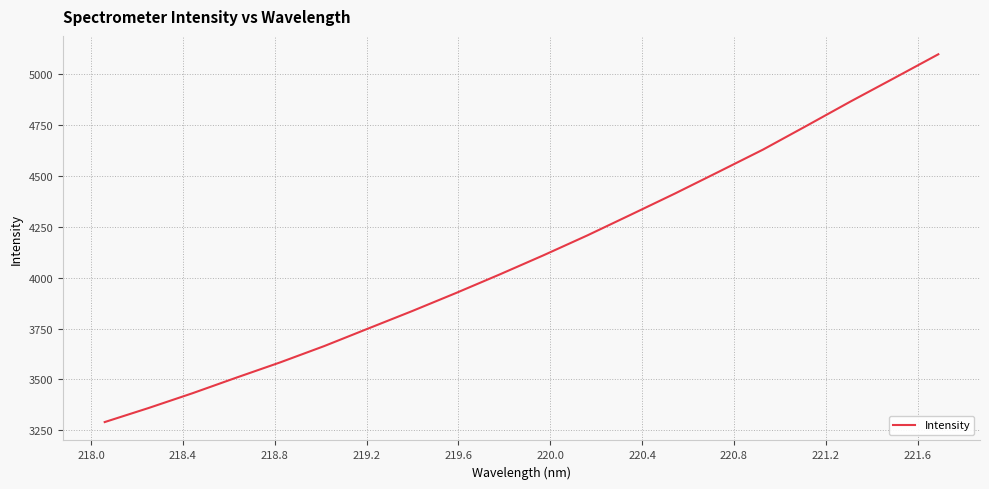

What is the maximum value shown in the chart?

5096.9